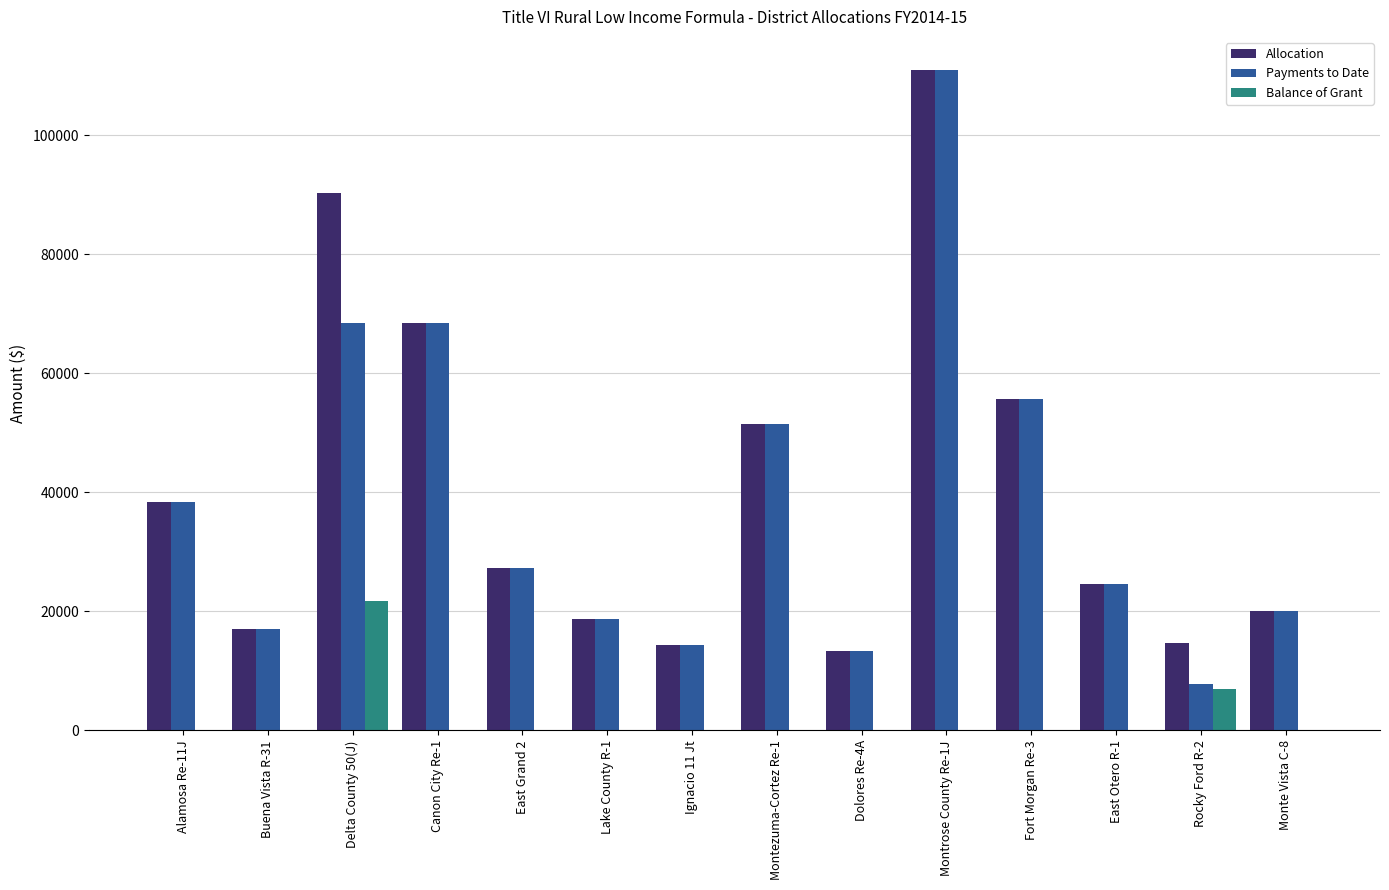

Are the bars grouped side by side (vs. stacked)?

Yes